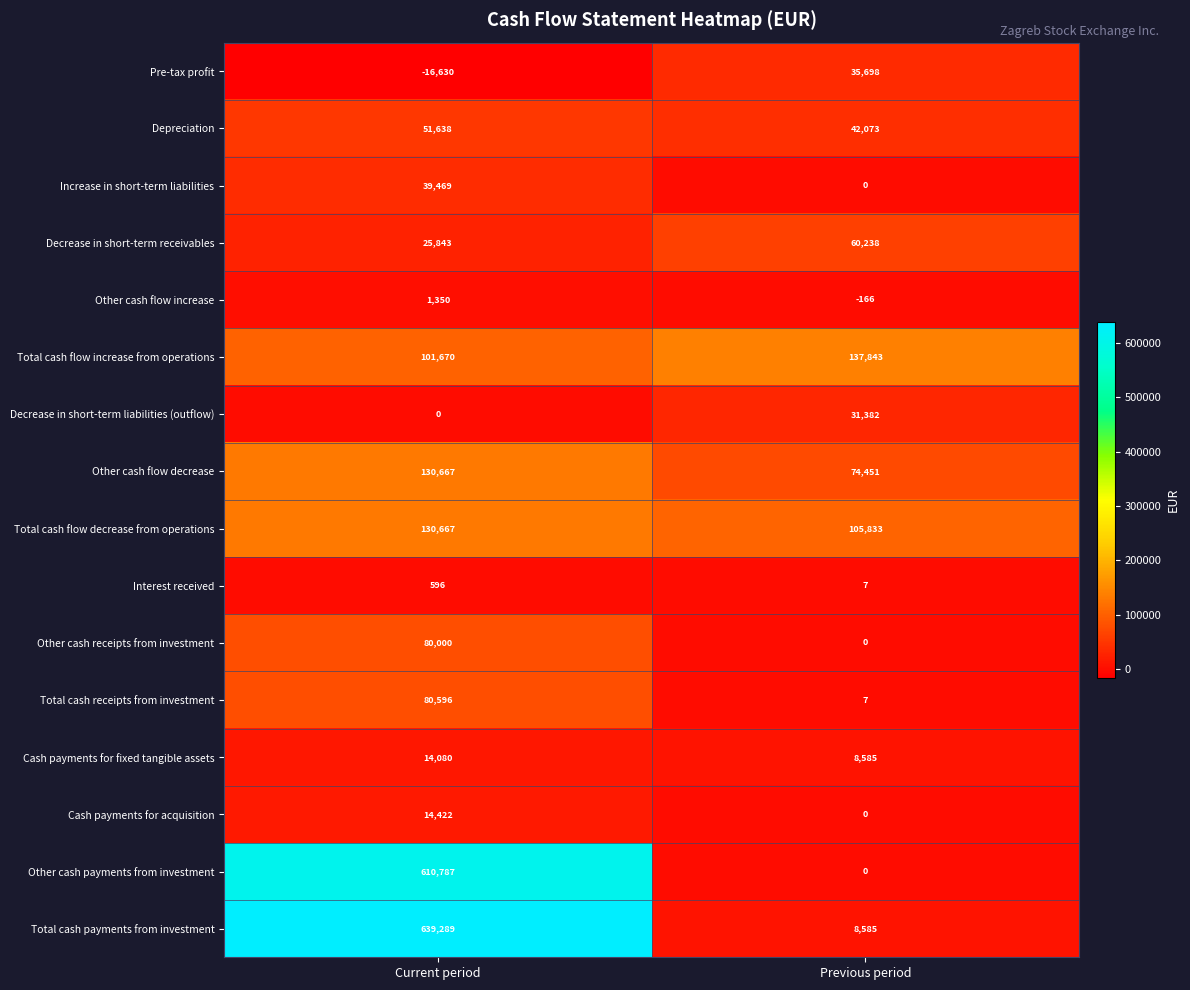

Which category has the lowest value across all series?

Current period